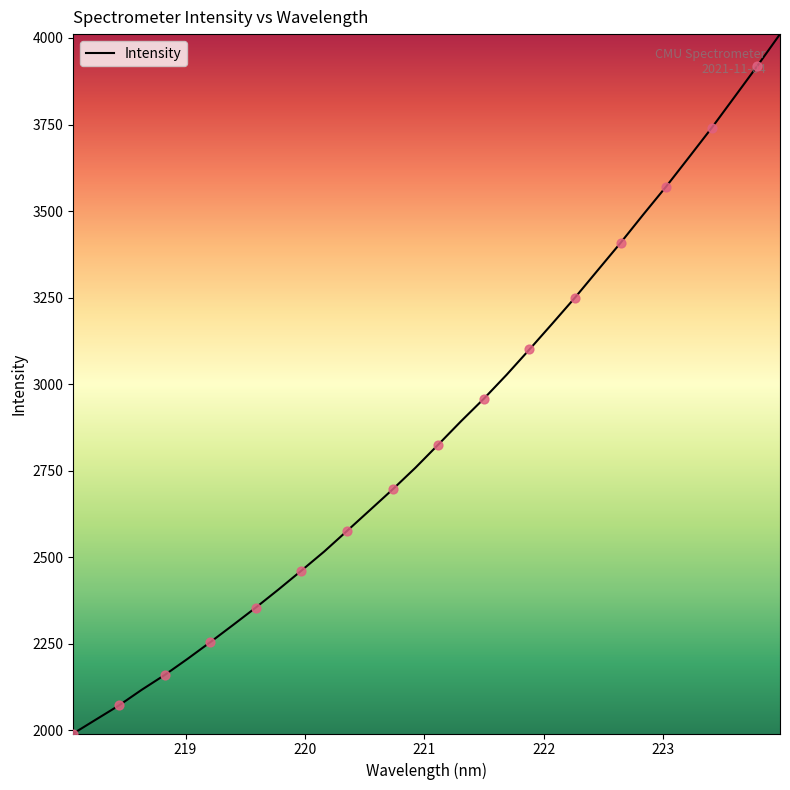

What is the maximum value shown in the chart?

4011.1